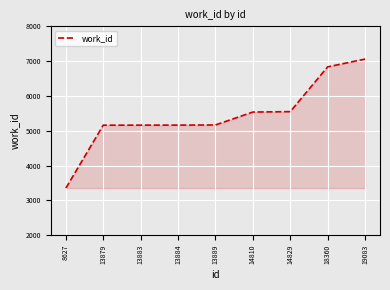

Is it true that the value at 19083 is 7060?

True